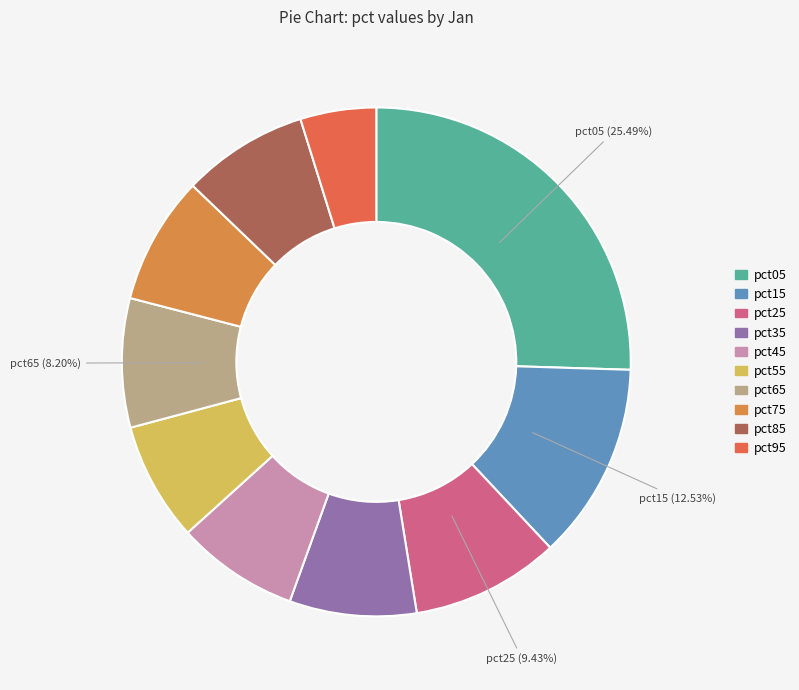

Combined, do pct25 and pct55 account for over 50%?

No